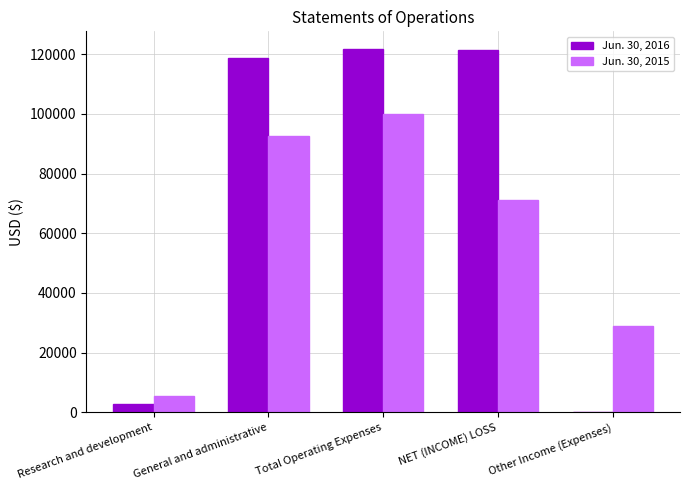

True or false: Jun. 30, 2016 has a value of 121568 at Total Operating Expenses.

True